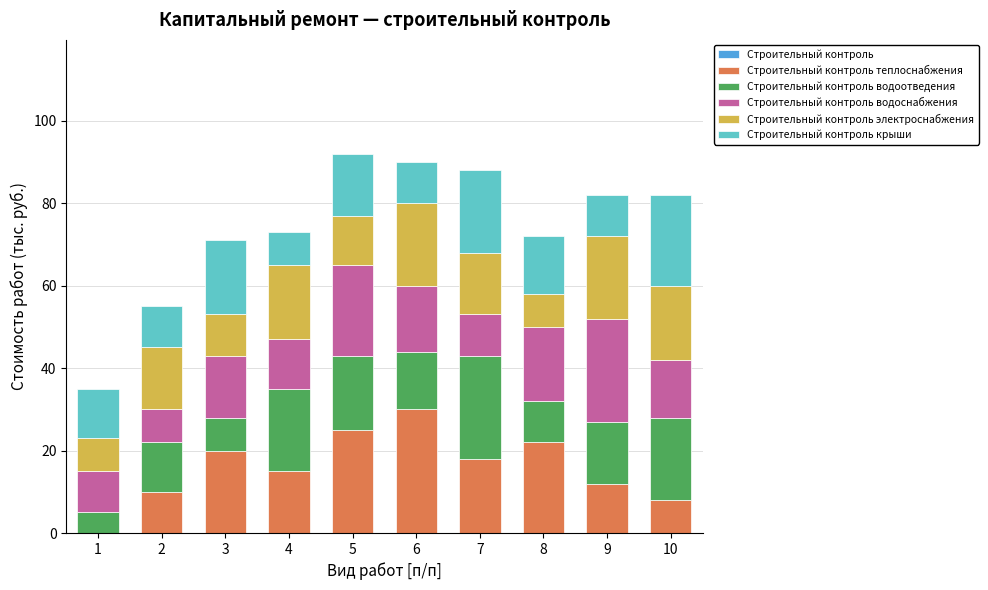

The Строительный контроль теплоснабжения series shows 12 at 9. True or false?

True